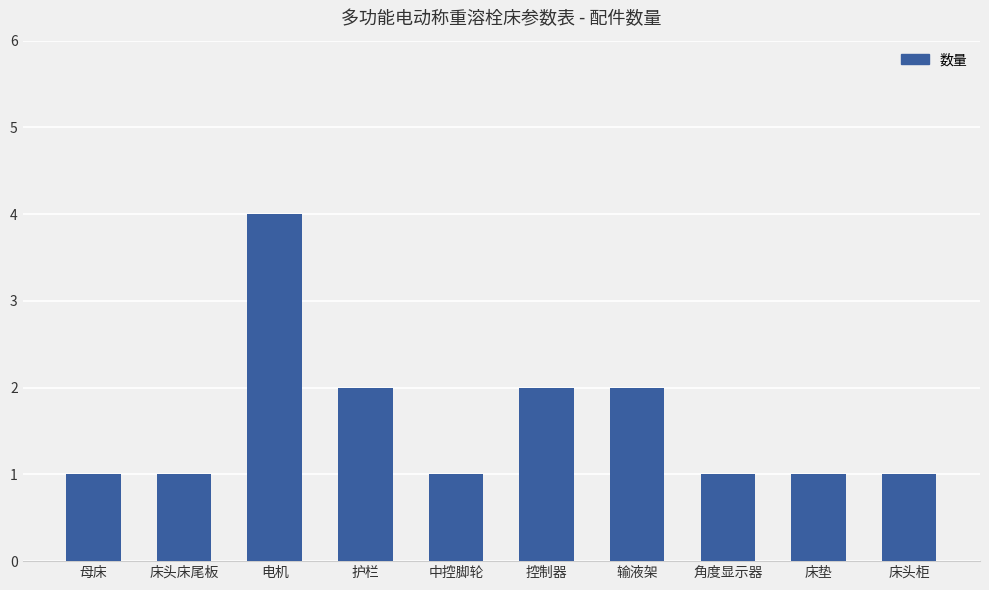

Approximately how many times larger is the value at 母床 compared to 床垫?

1.0